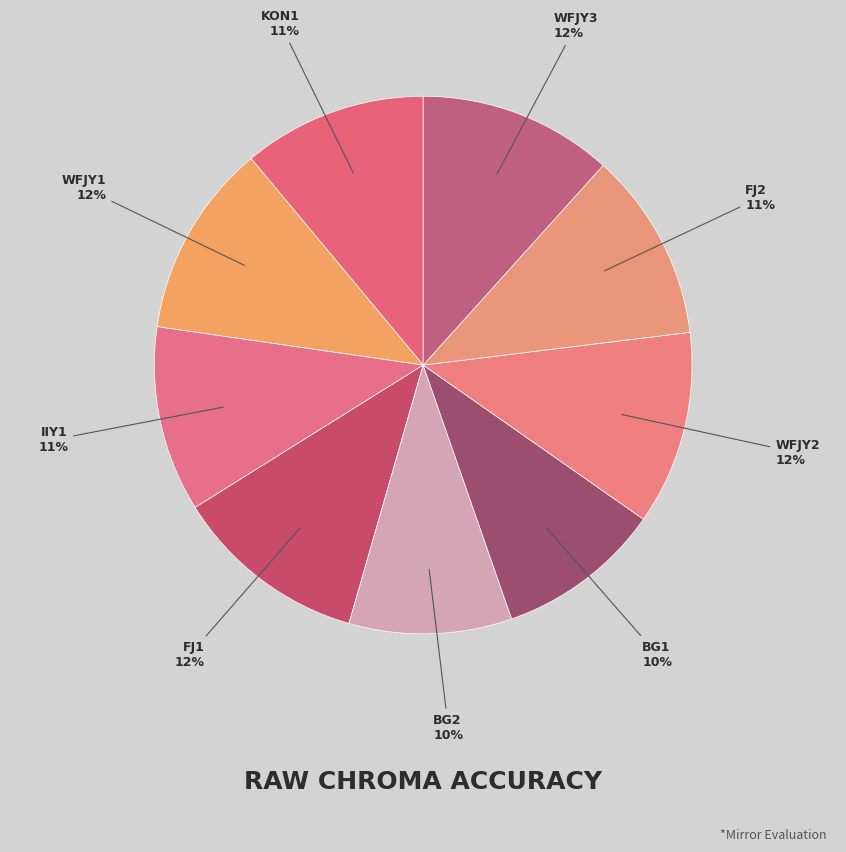

Which category has the biggest portion of the pie?

WFJY3